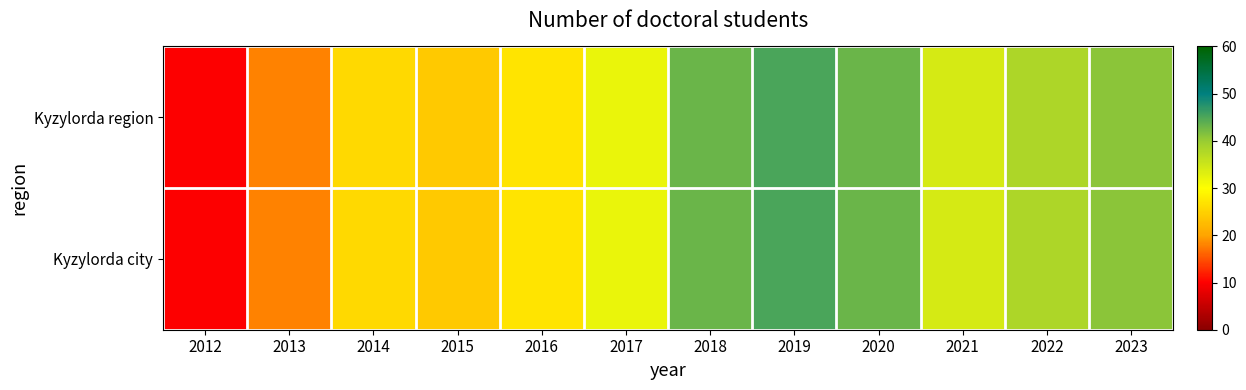

Which series has the largest total across all categories?

Kyzylorda region